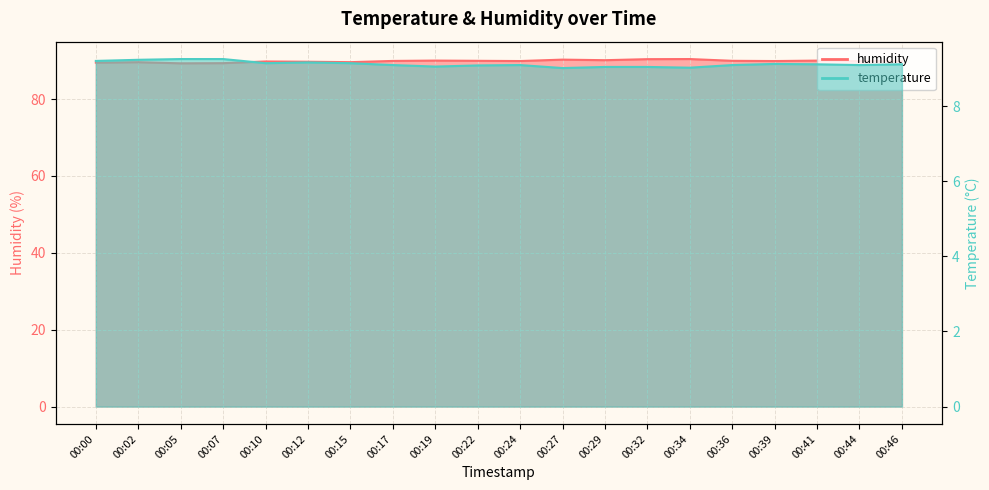

True or false: humidity and temperature cross at least once.

False